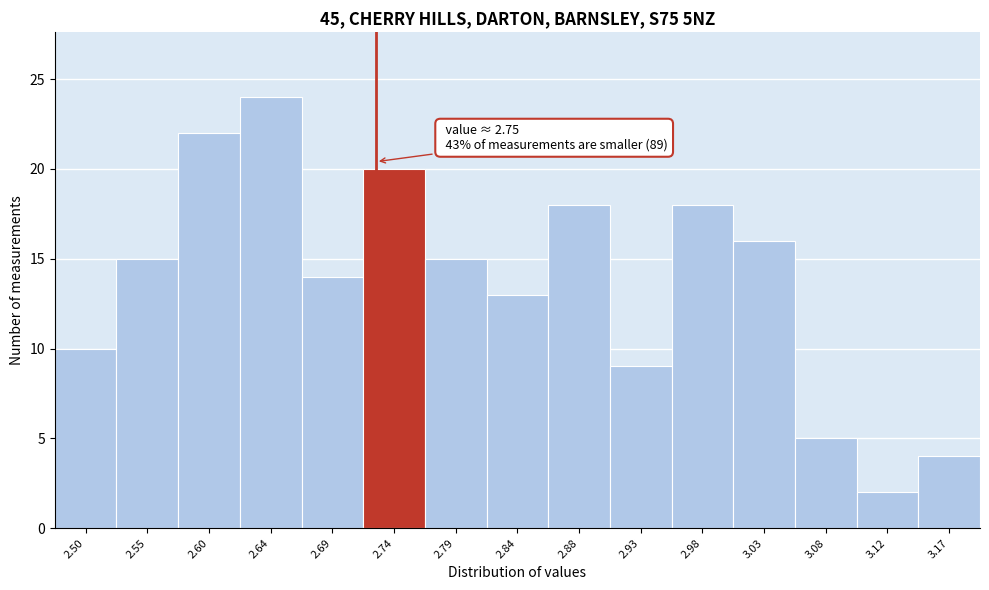

Reading left to right, extract all data points from this chart.

2.50=10	2.55=15	2.60=22	2.64=24	2.69=14	2.74=20	2.79=15	2.84=13	2.88=18	2.93=9	2.98=18	3.03=16	3.08=5	3.12=2	3.17=4